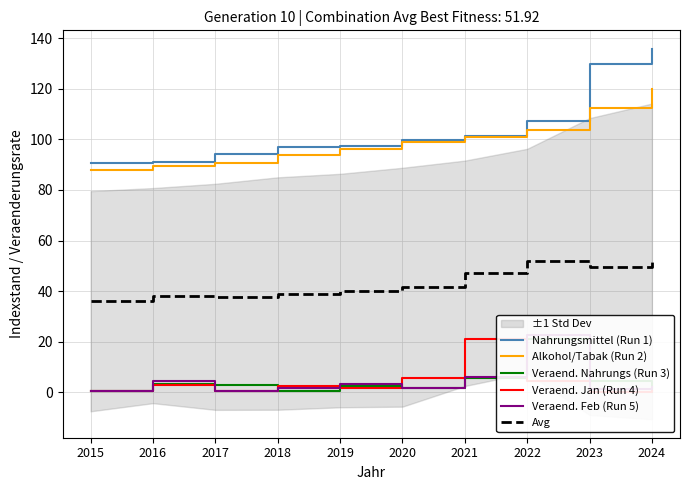

Reading left to right, transcribe all the data shown in this chart.

Nahrungsmittel (Run 1): 2015=90.7	2016=91.2	2017=94.1	2018=96.9	2019=97.3	2020=99.8	2021=101.5	2022=107.4	2023=130.0	2024=135.8
Alkohol/Tabak (Run 2): 2015=87.9	2016=89.4	2017=90.8	2018=93.7	2019=96.2	2020=98.9	2021=100.9	2022=103.9	2023=112.5	2024=120.1
Veraend. Nahrungs (Run 3): 2015=0.6	2016=3.2	2017=3.0	2018=0.4	2019=2.6	2020=1.7	2021=5.8	2022=21.0	2023=4.5	2024=0.3
Veraend. Jan (Run 4): 2015=0.4	2016=3.0	2017=0.4	2018=2.6	2019=1.7	2020=5.8	2021=21.0	2022=4.5	2023=0.3	2024=0.6
Veraend. Feb (Run 5): 2015=0.4	2016=4.3	2017=0.4	2018=1.6	2019=3.3	2020=1.5	2021=6.0	2022=22.8	2023=1.3	2024=2.0
Avg: 2015=36.0	2016=38.2	2017=37.7	2018=39.0	2019=40.2	2020=41.5	2021=47.0	2022=51.9	2023=49.7	2024=51.8